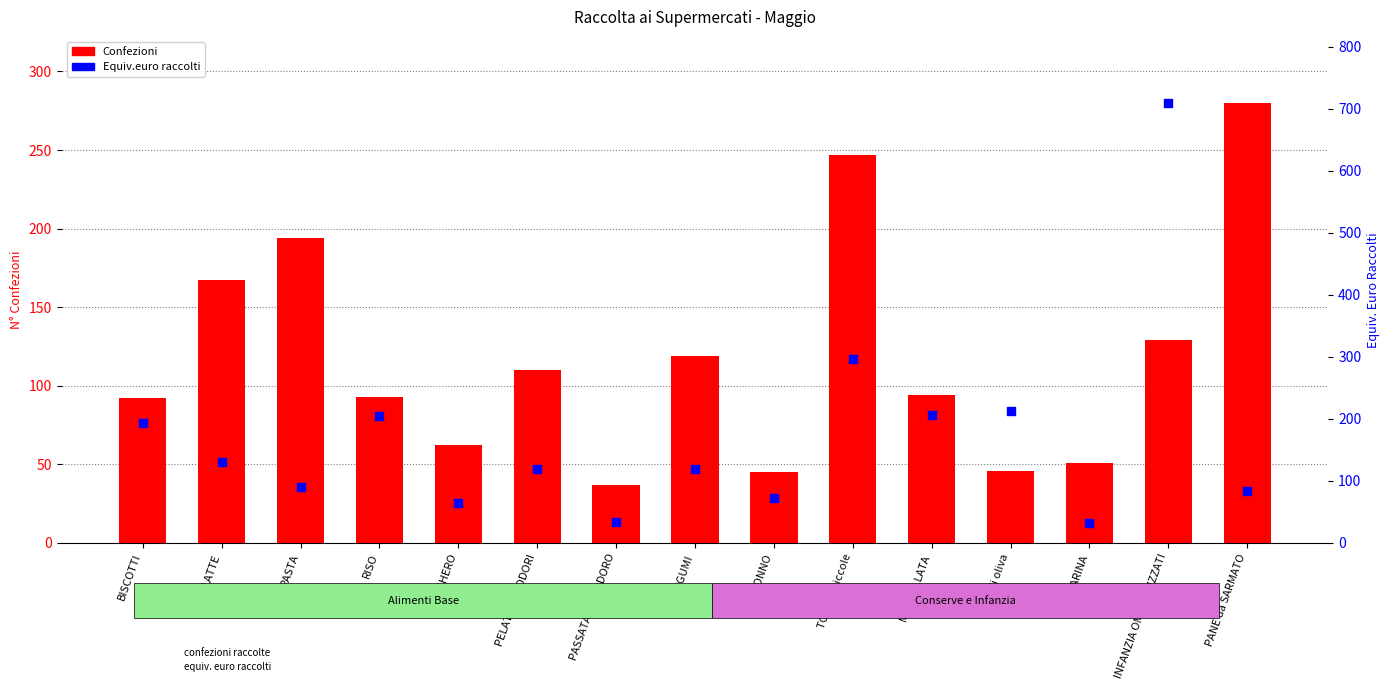

What are all the series names shown in the legend?

Confezioni, Equiv.euro raccolti